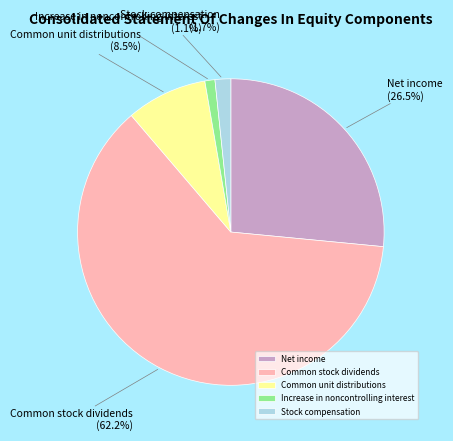

Is it true that Increase in noncontrolling interest is 15% of the pie?

False